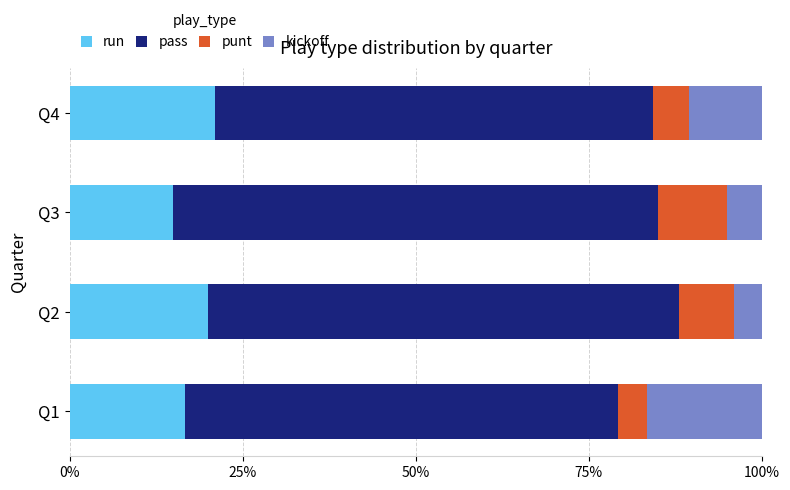

The run series shows 6.3 at Q4. True or false?

False